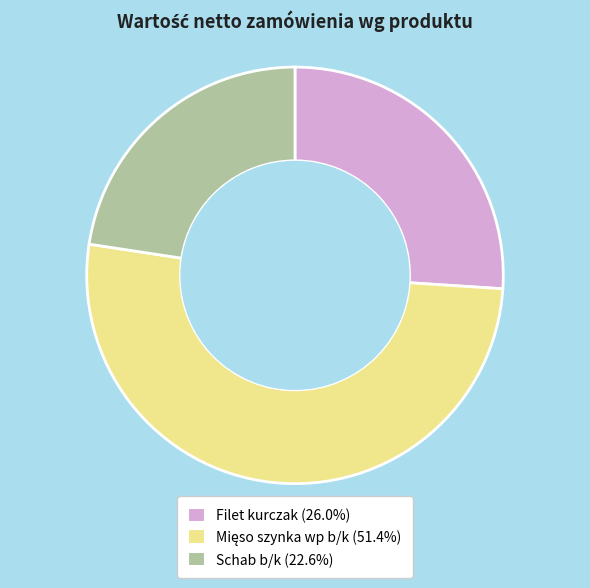

Does Filet kurczak (26.0%) represent more than half of the total?

No